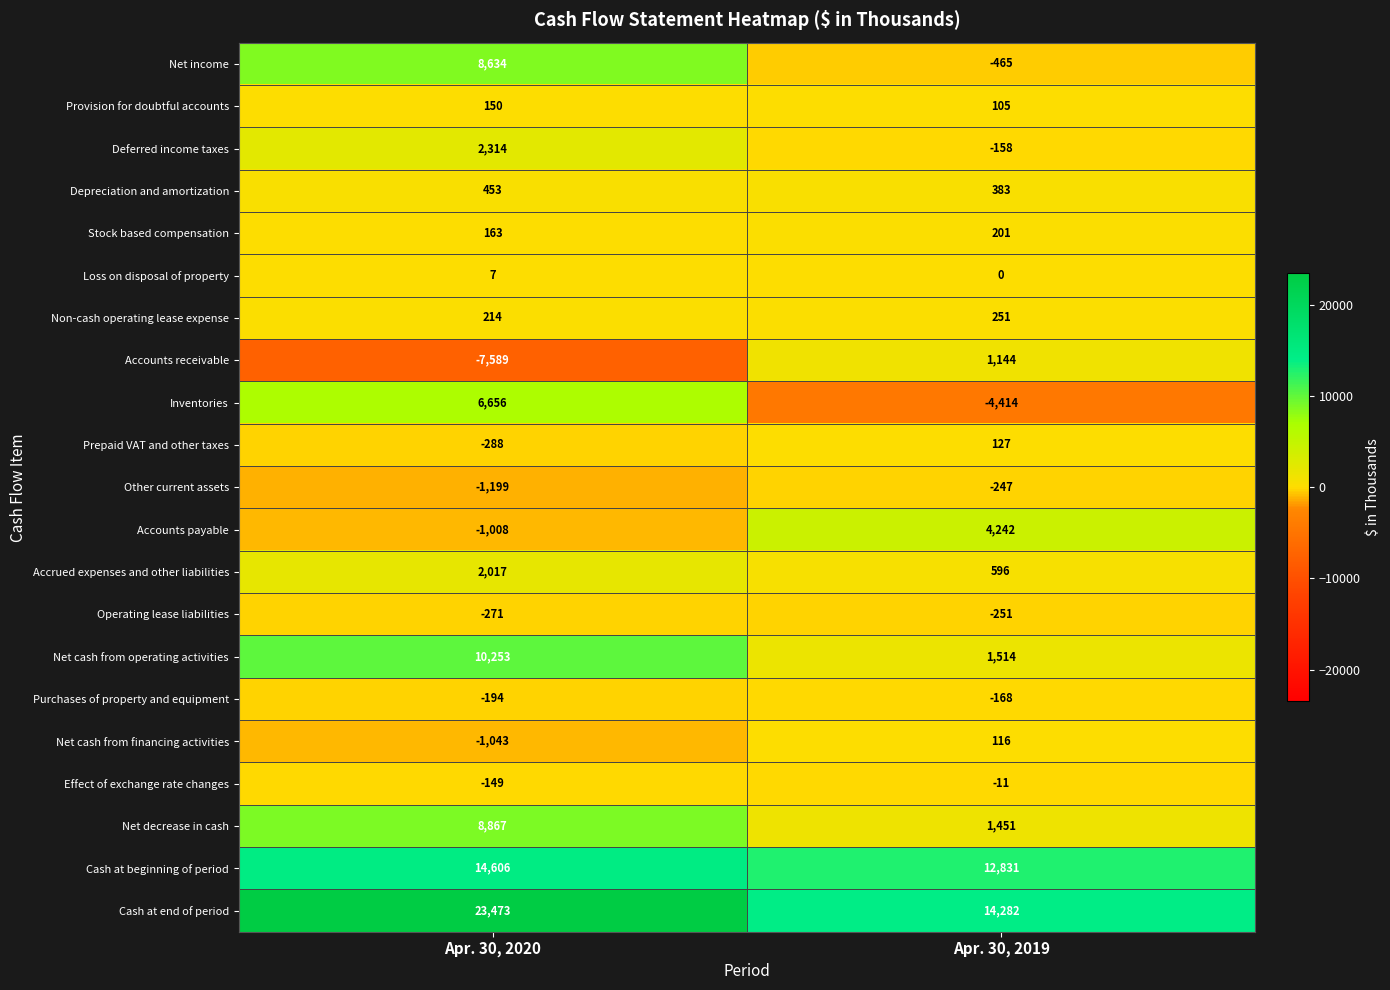

What is the maximum value shown in the chart?

23473